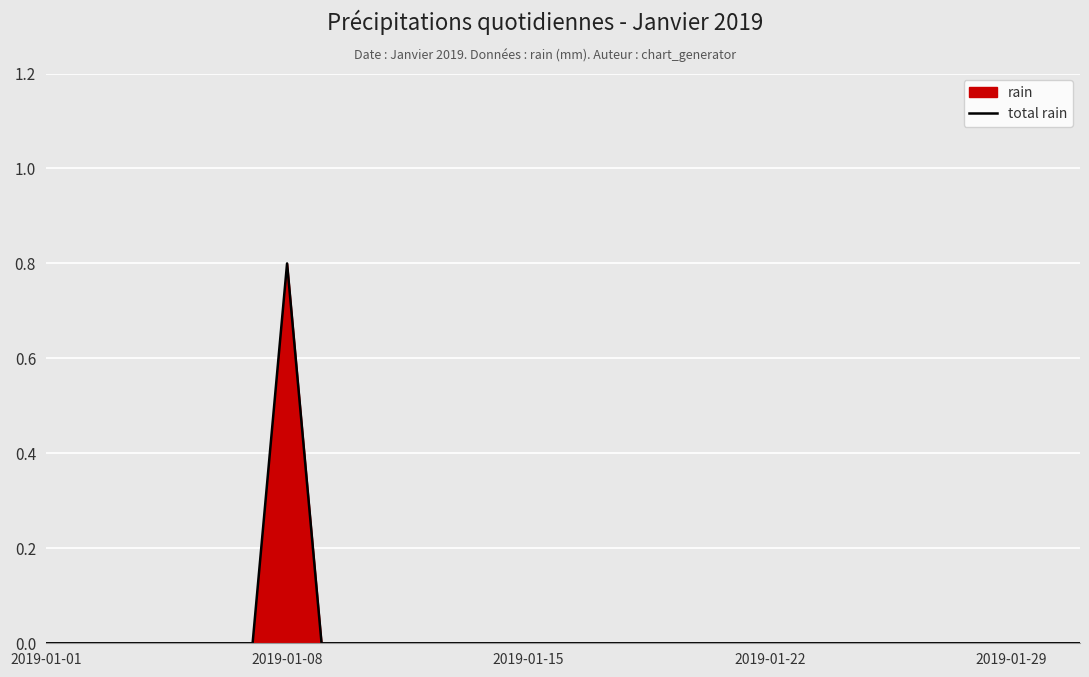

Reading right to left, transcribe all the data shown in this chart.

0.0	0.0	0.0	0.0	0.0	0.0	0.0	0.0	0.0	0.0	0.0	0.0	0.0	0.0	0.0	0.0	0.0	0.0	0.0	0.0	0.0	0.0	0.0	0.8	0.0	0.0	0.0	0.0	0.0	0.0	0.0